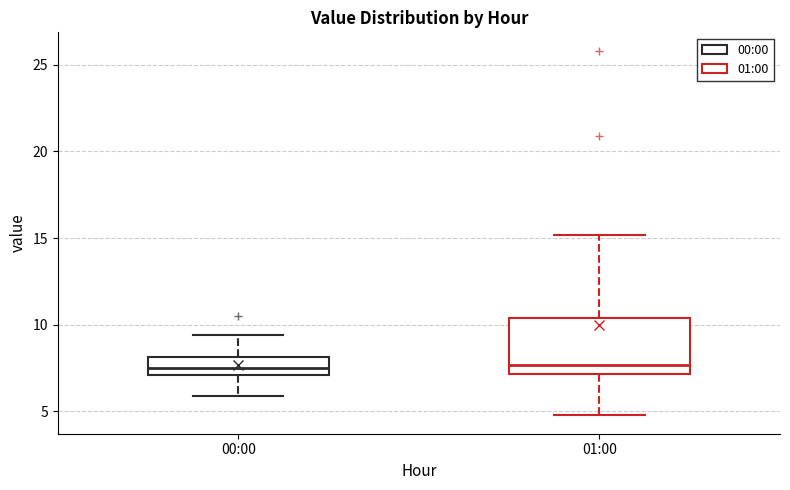

Reading left to right, read every box against the y-axis: the position of its median line, the range the box covers, and the ends of its whiskers. The values are not printed on the chart, so give them approximately, as read against the axis.

00:00: median 7.5, box 7.0 to 8.0, whiskers 6.0 to 9.5
01:00: median 7.5, box 7.0 to 10.5, whiskers 5.0 to 15.0